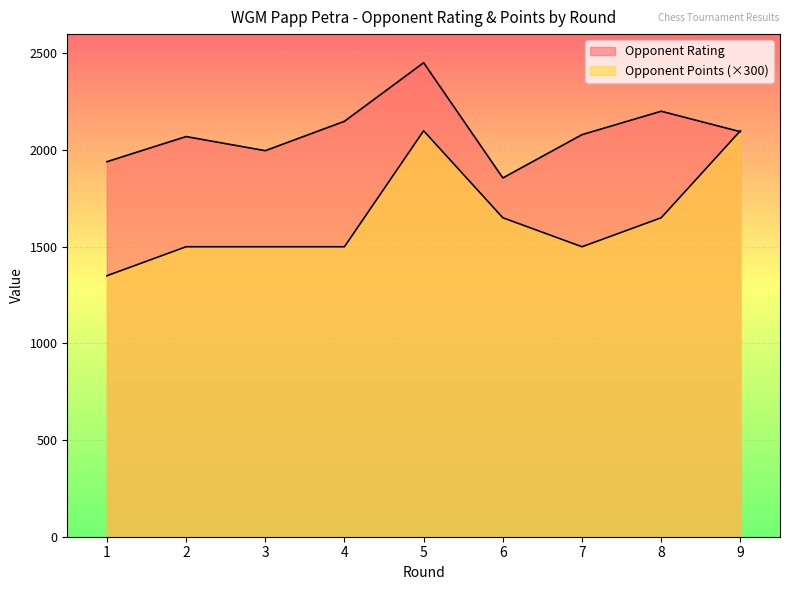

Read the Opponent Points value at 2, to the nearest 10.

1500